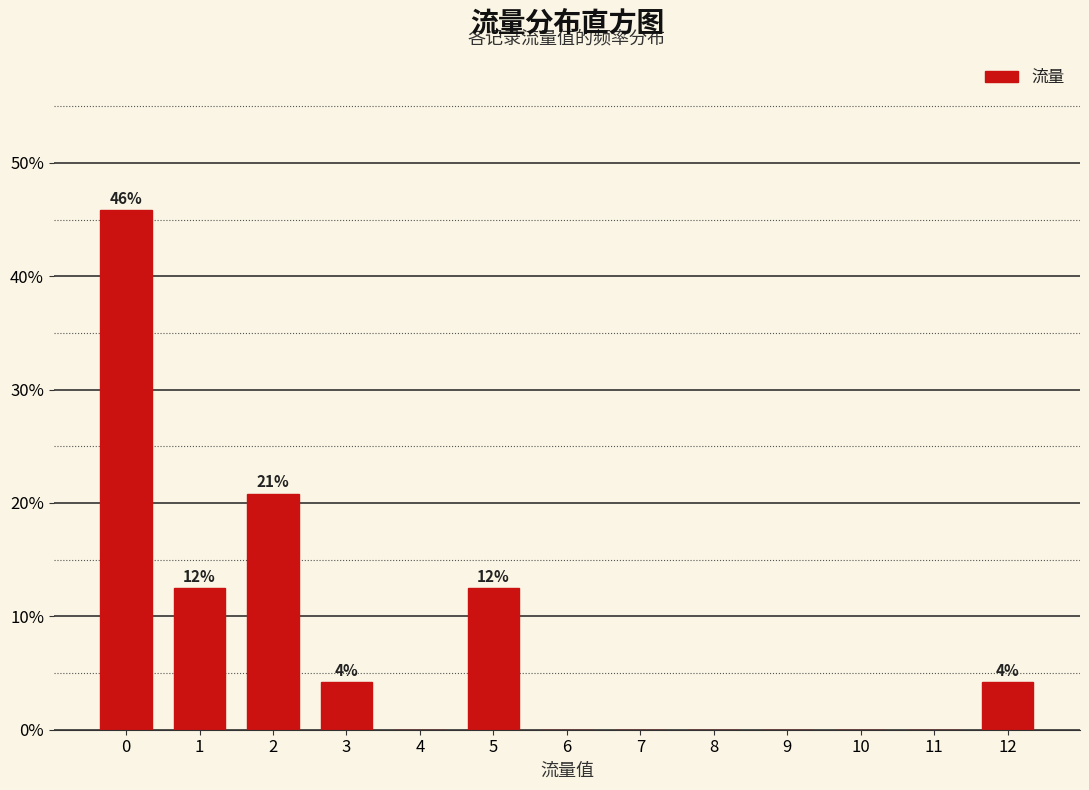

Reading left to right, what are all the values shown in this chart?

0=45.8	1=12.5	2=20.8	3=4.2	4=0.0	5=12.5	6=0.0	7=0.0	8=0.0	9=0.0	10=0.0	11=0.0	12=4.2